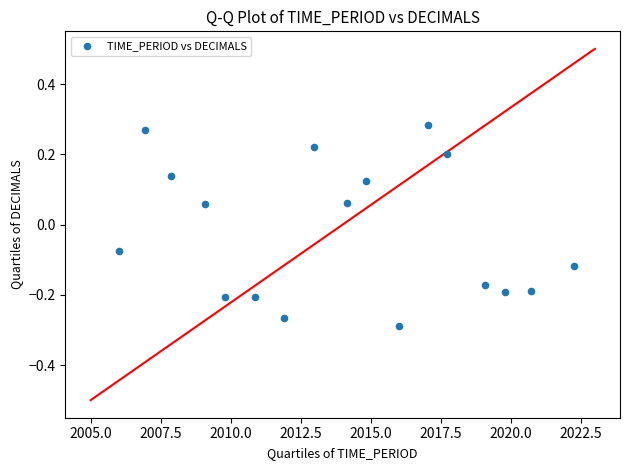

What is the range of Y values (max minus min)?

0.6